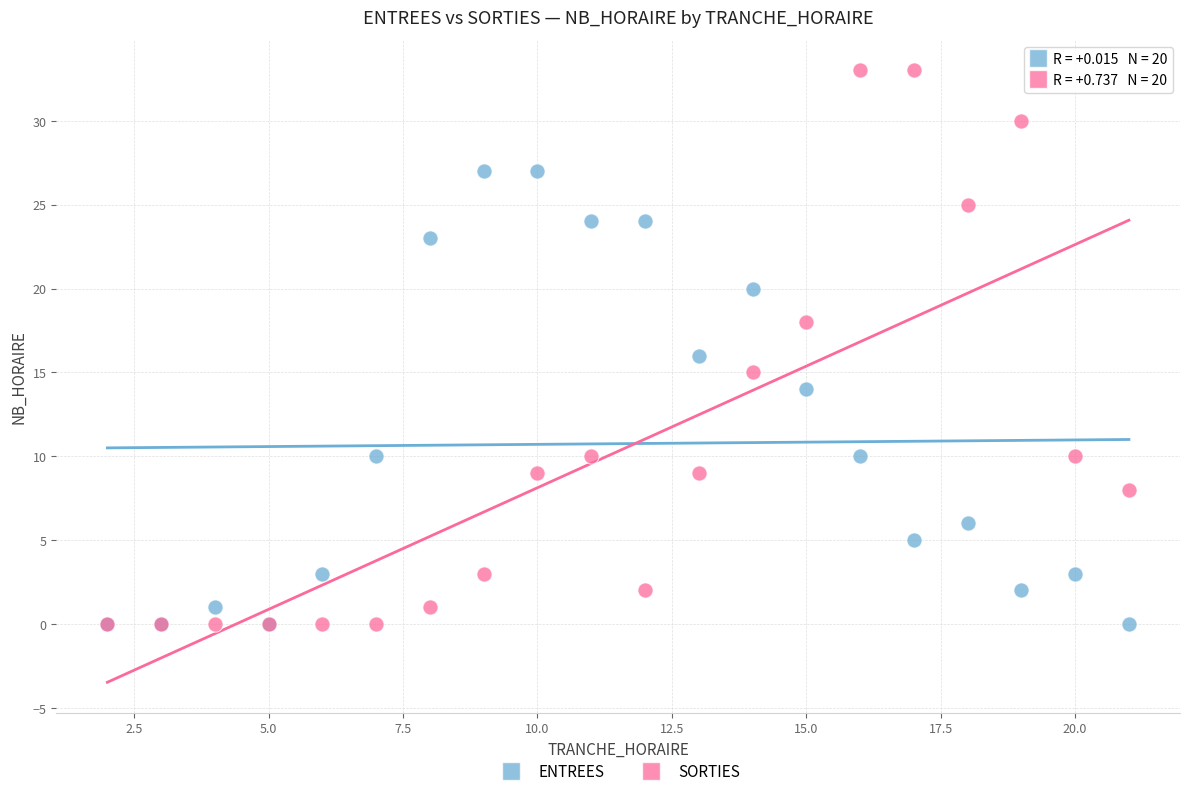

In the ENTREES series, what Y value is closest to 13?

14